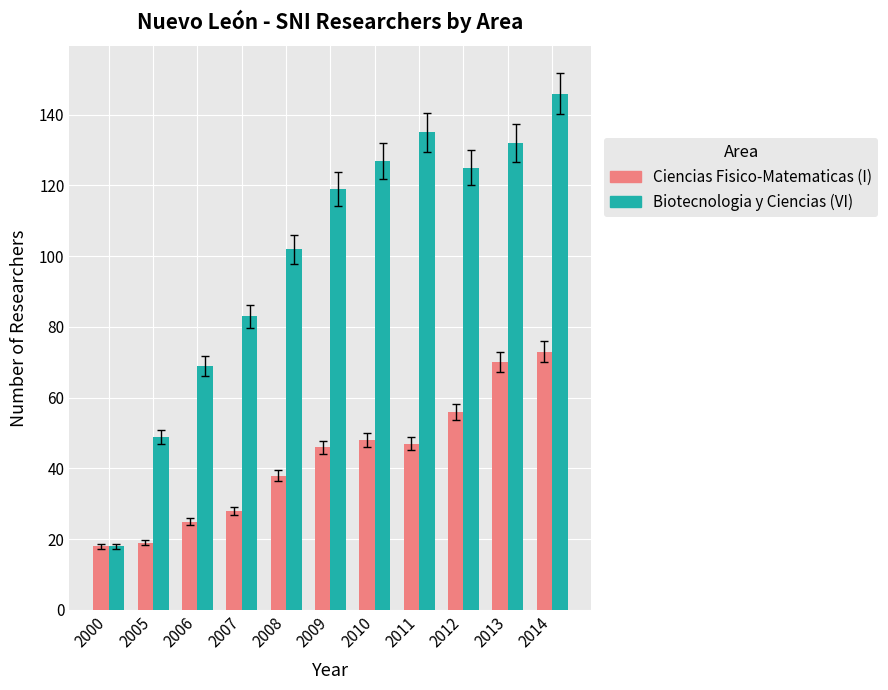

Between 2007 and 2012, which series saw the biggest shift?

Biotecnologia y Ciencias (VI)